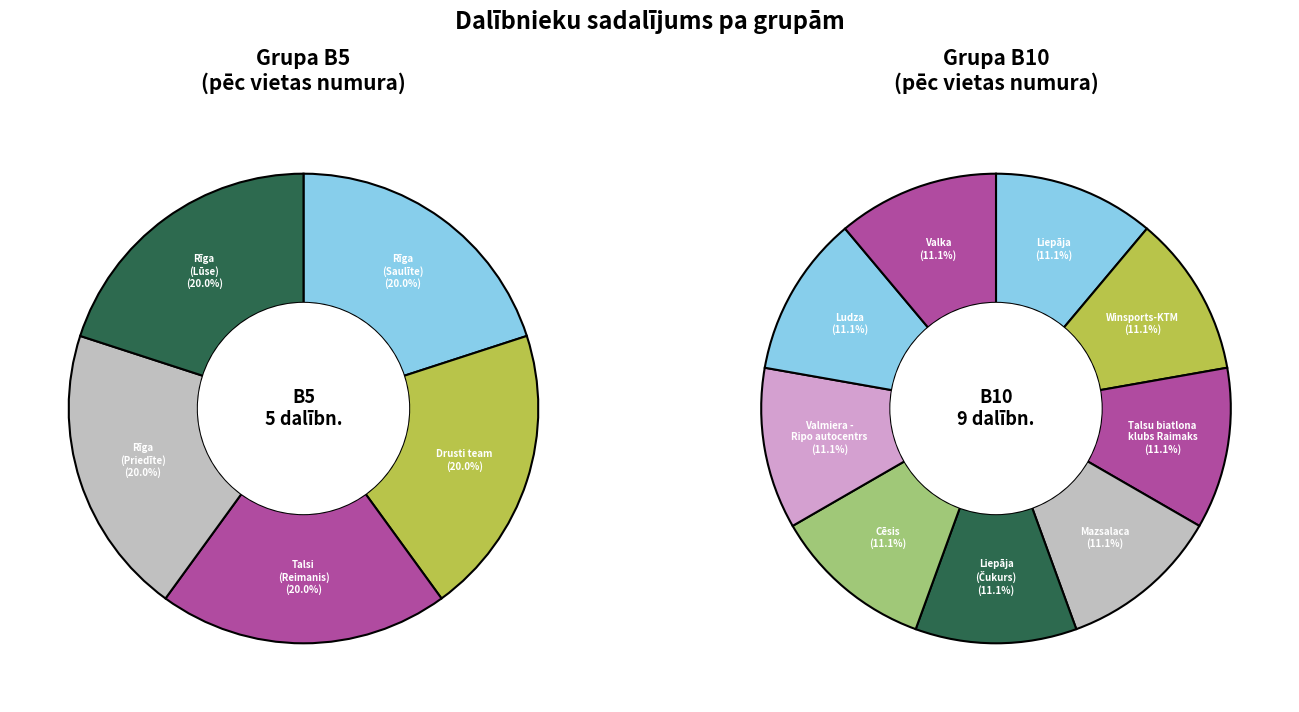

Between 2 and 1, which is larger?

2